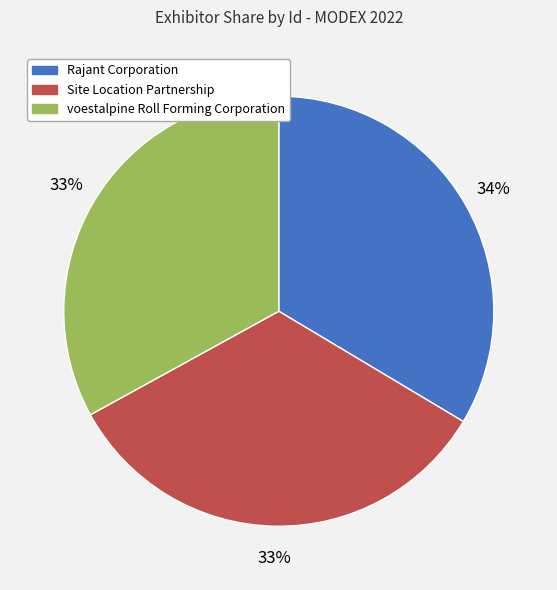

Is it true that Site Location Partnership is 33% of the pie?

True